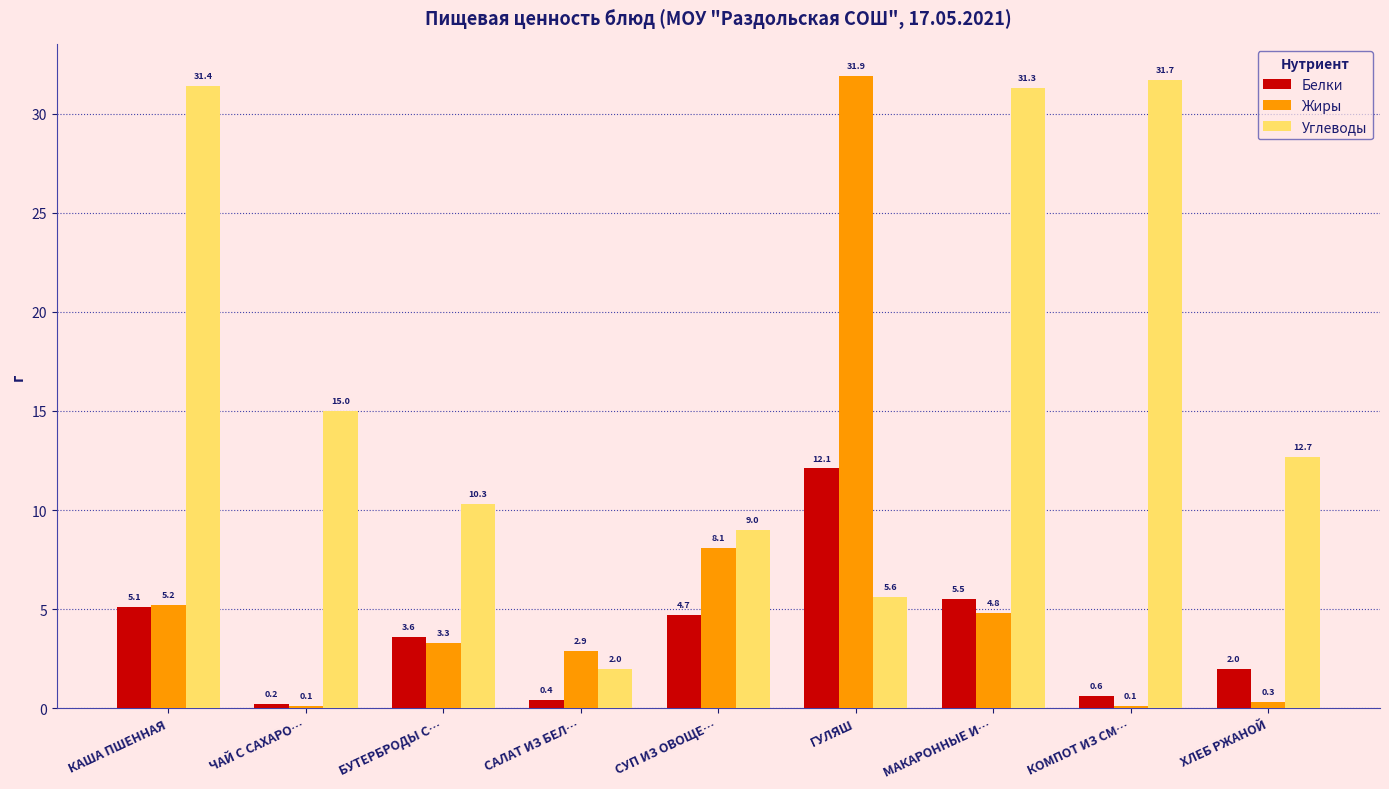

At which category is the sum across all series the highest?

ГУЛЯШ